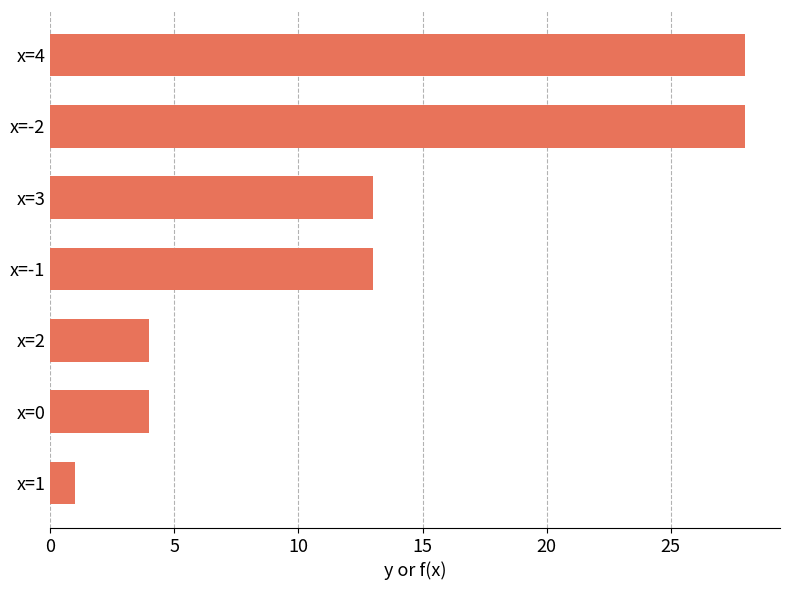

What is the greatest value displayed?

28